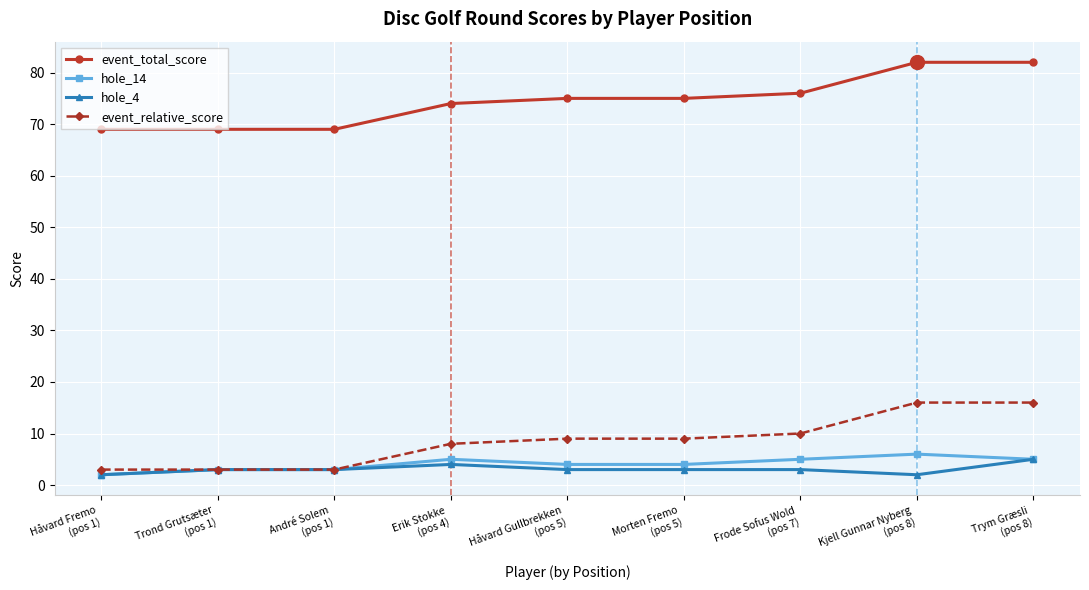

True or false: hole_14 and event_total_score intersect in this chart.

False